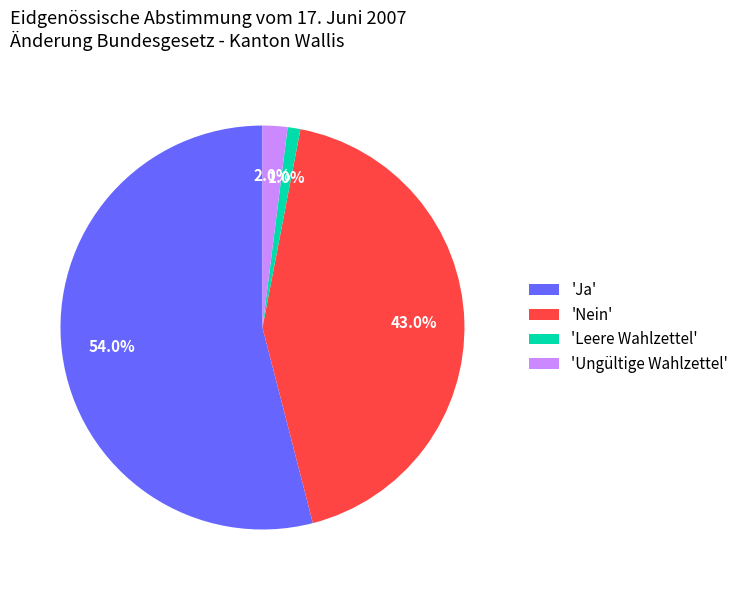

How many segments does this pie chart have?

4